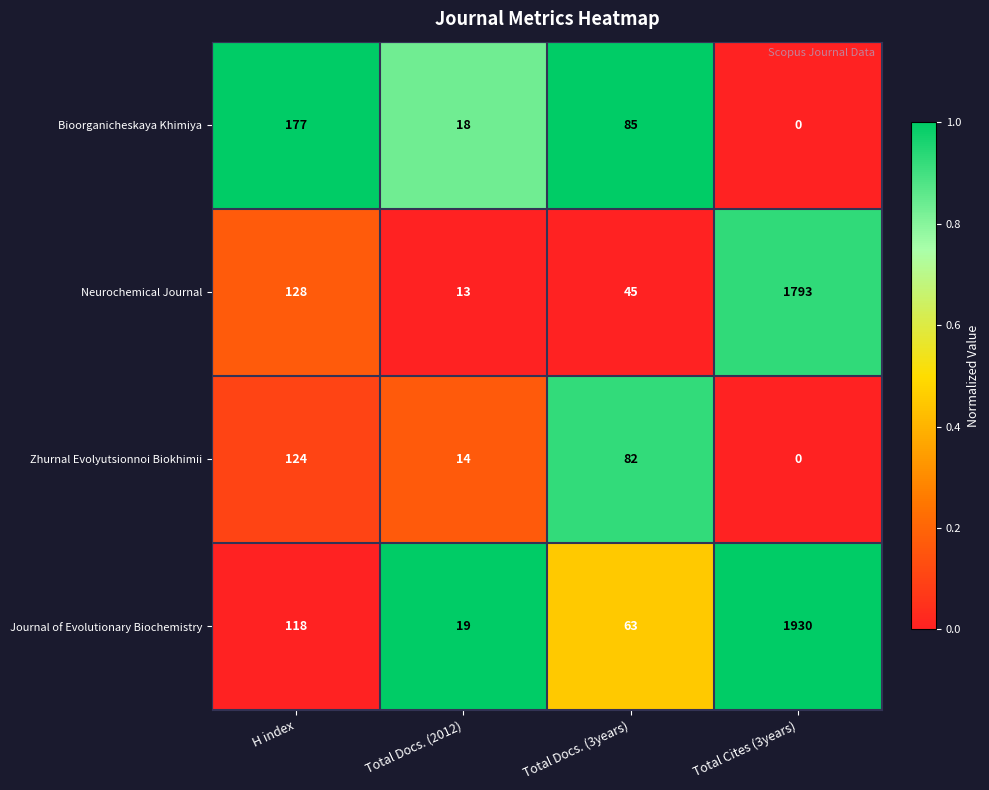

Which category has the lowest value across all series?

Total Cites (3years)